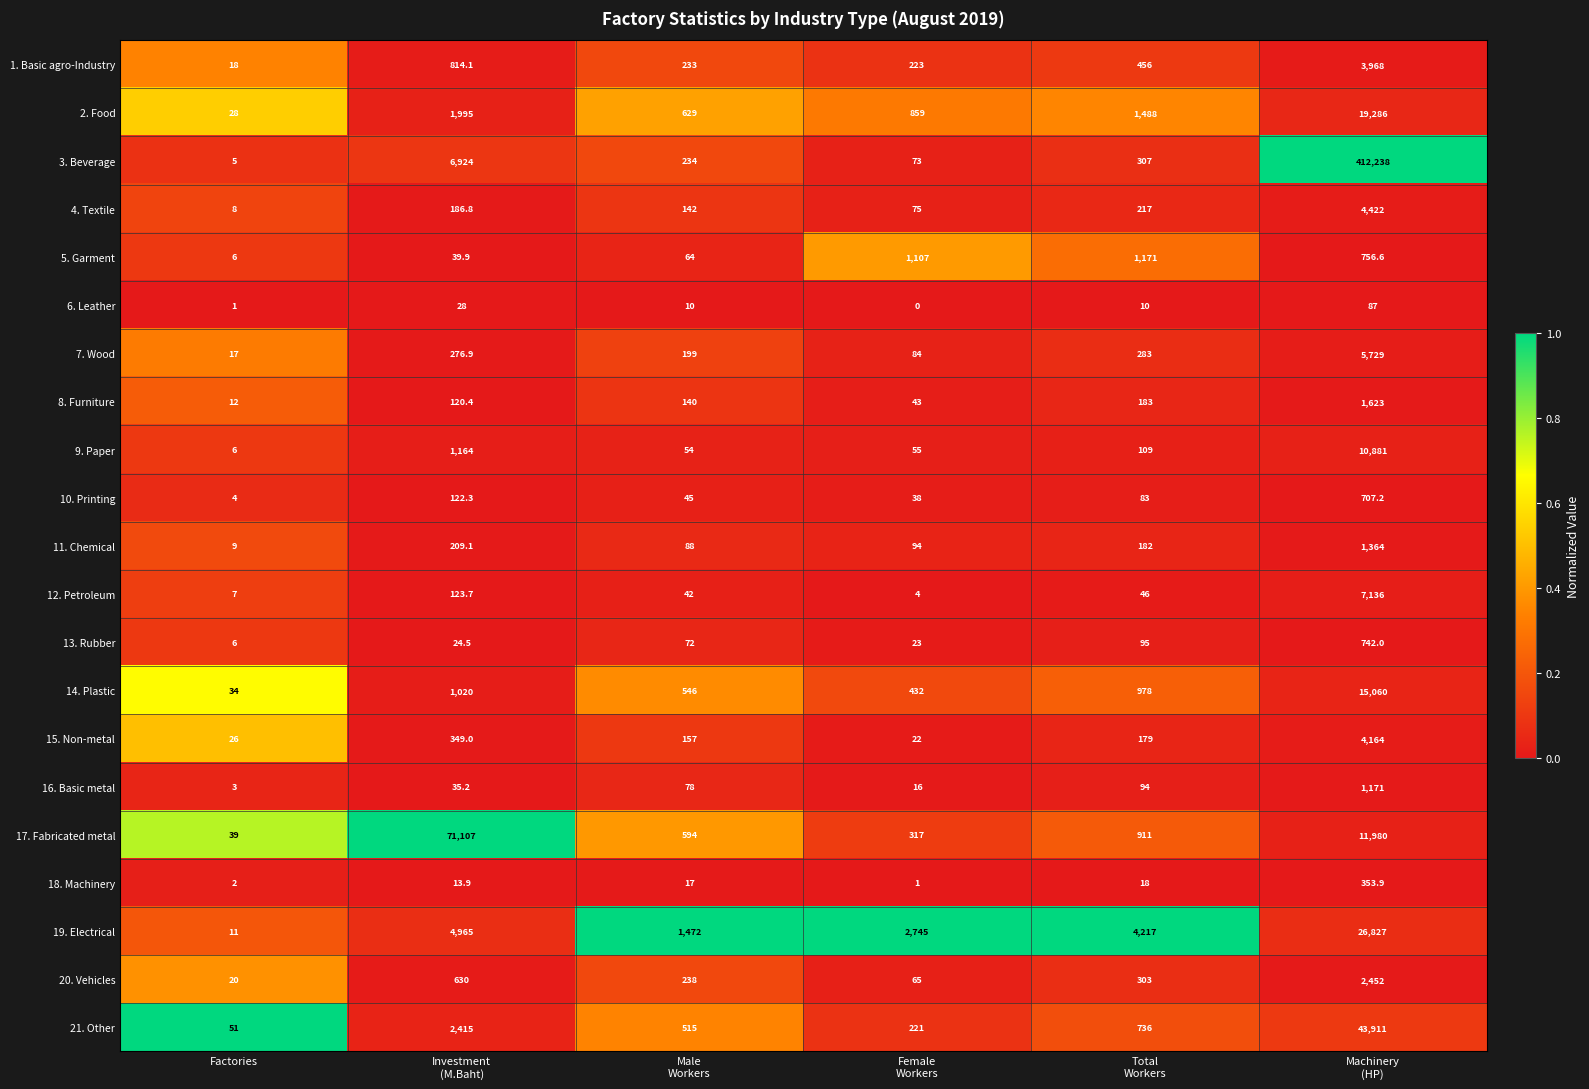

Which category has the lowest value in the 13. Rubber series?

Factories